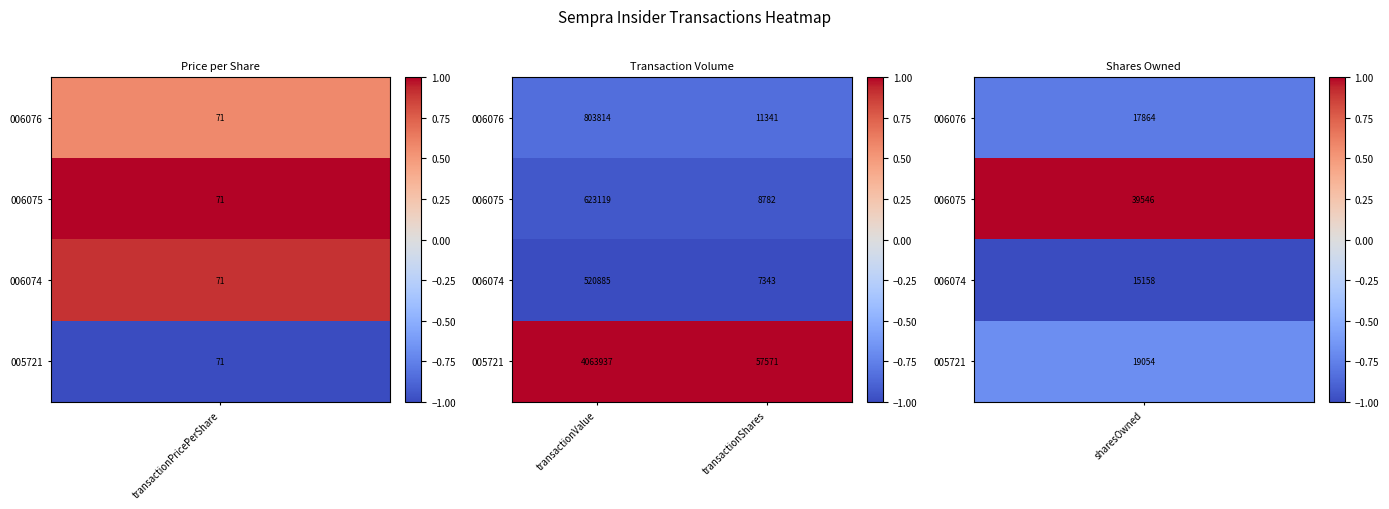

Which series has the largest range (max minus min)?

005721